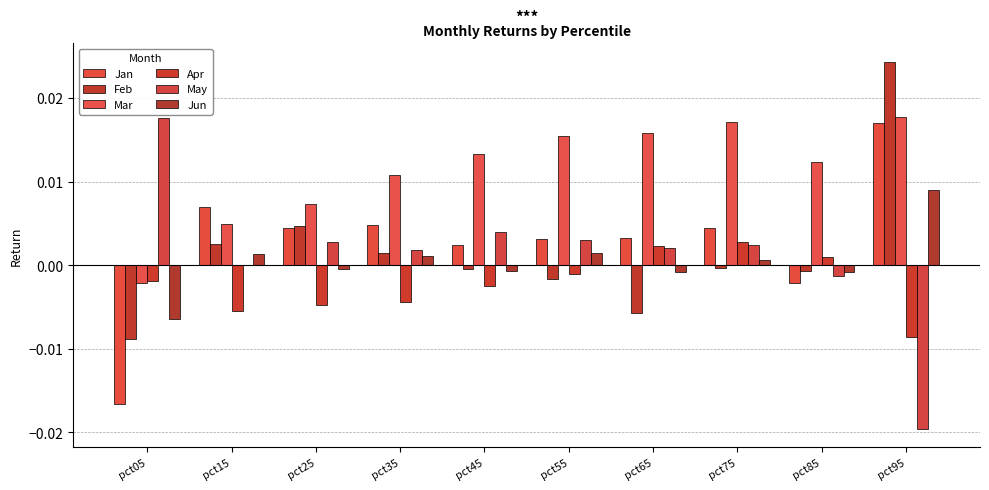

How many series are shown in this chart?

6